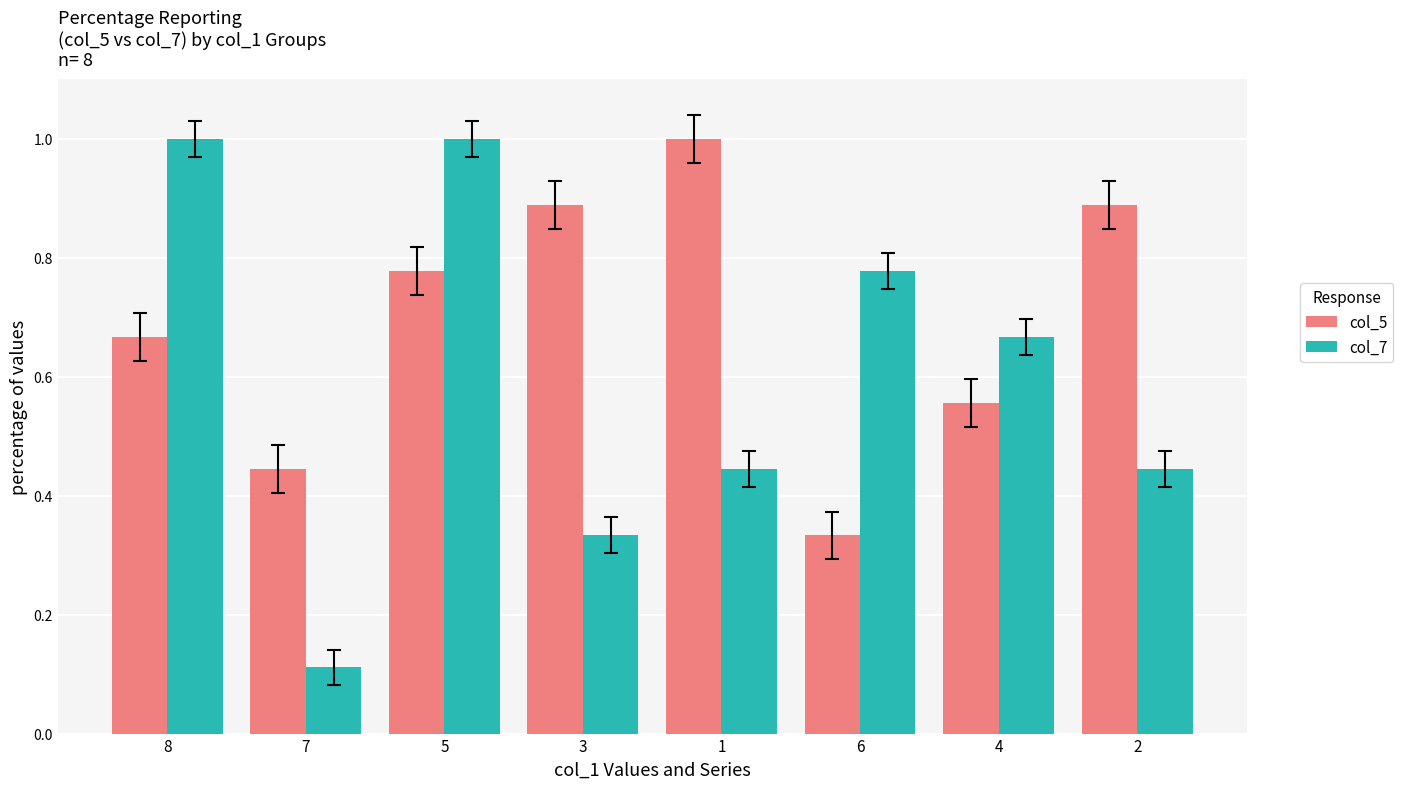

True or false: col_7 has a value of 0.6 at 8.

False